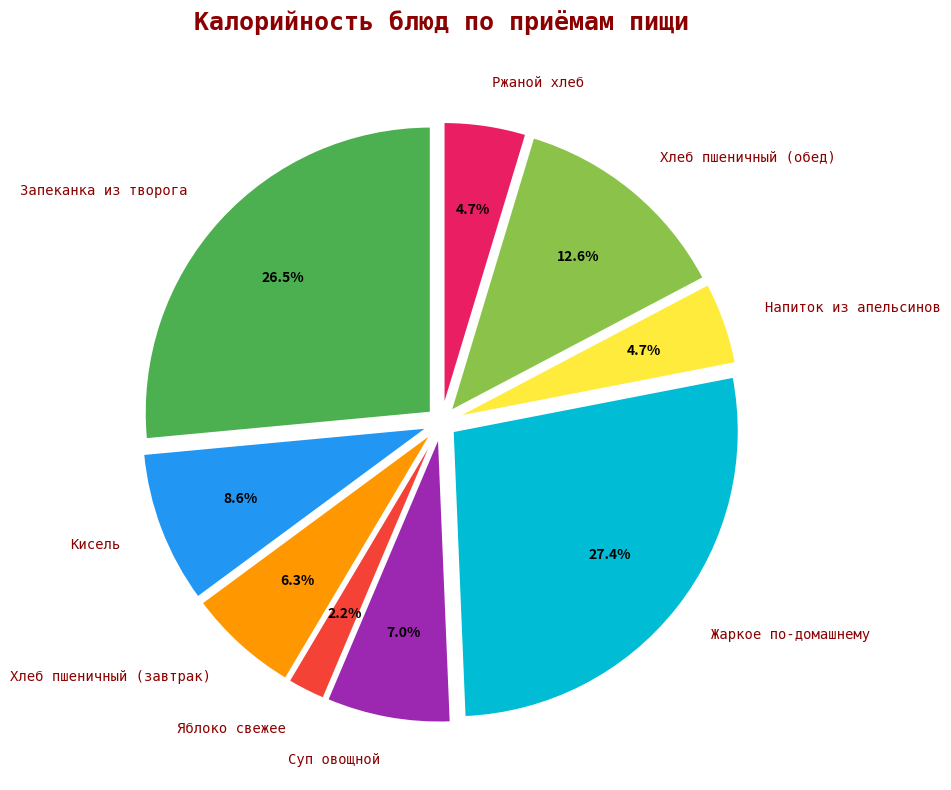

What is the ratio of the value at Хлеб пшеничный (завтрак) to the value at Суп овощной?

0.9